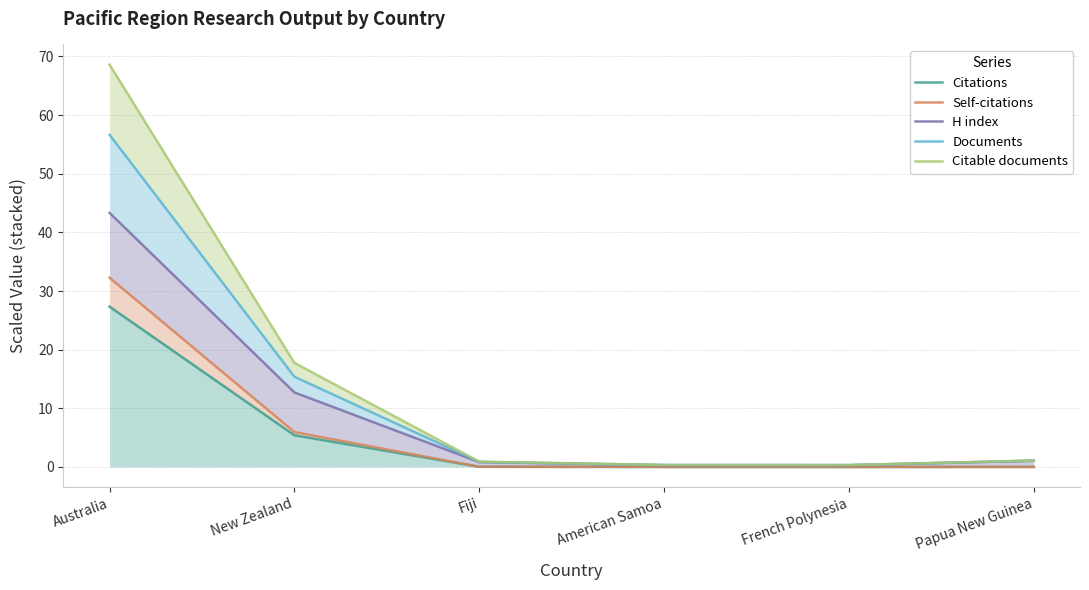

True or false: Citable documents has a value of 0.5 at American Samoa.

False